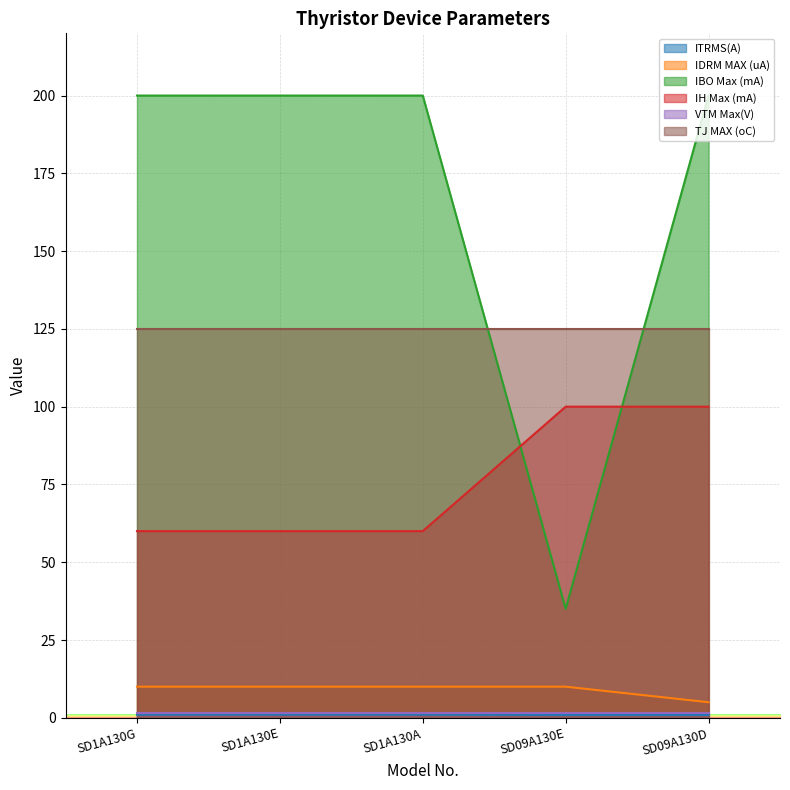

How many lines are shown in the chart?

6